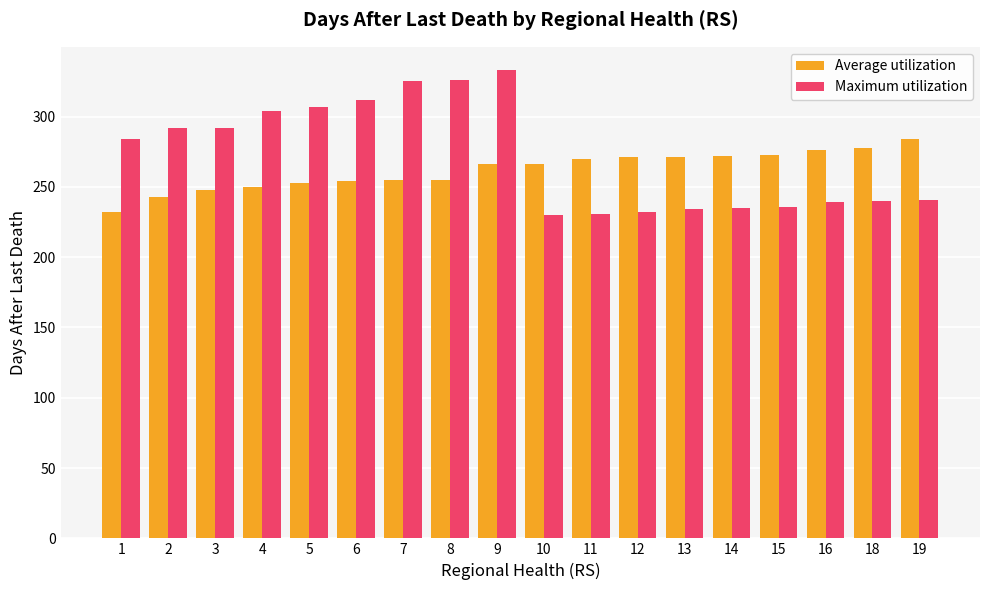

Between 1 and 10, which series saw the biggest shift?

Maximum utilization